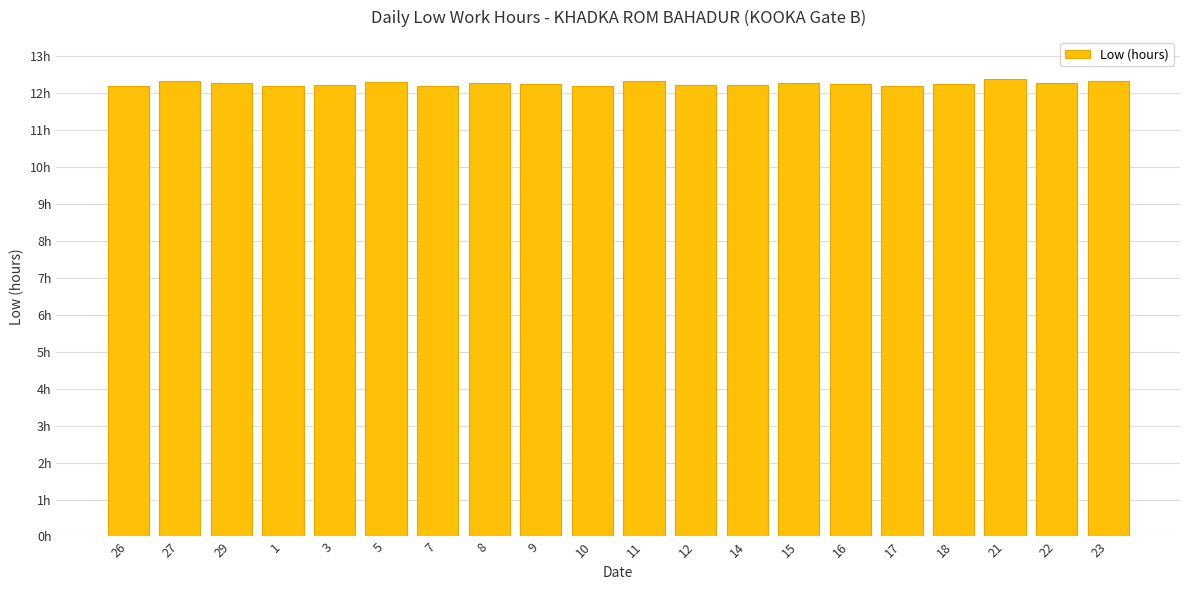

Which has a higher value, 9 or 10?

9